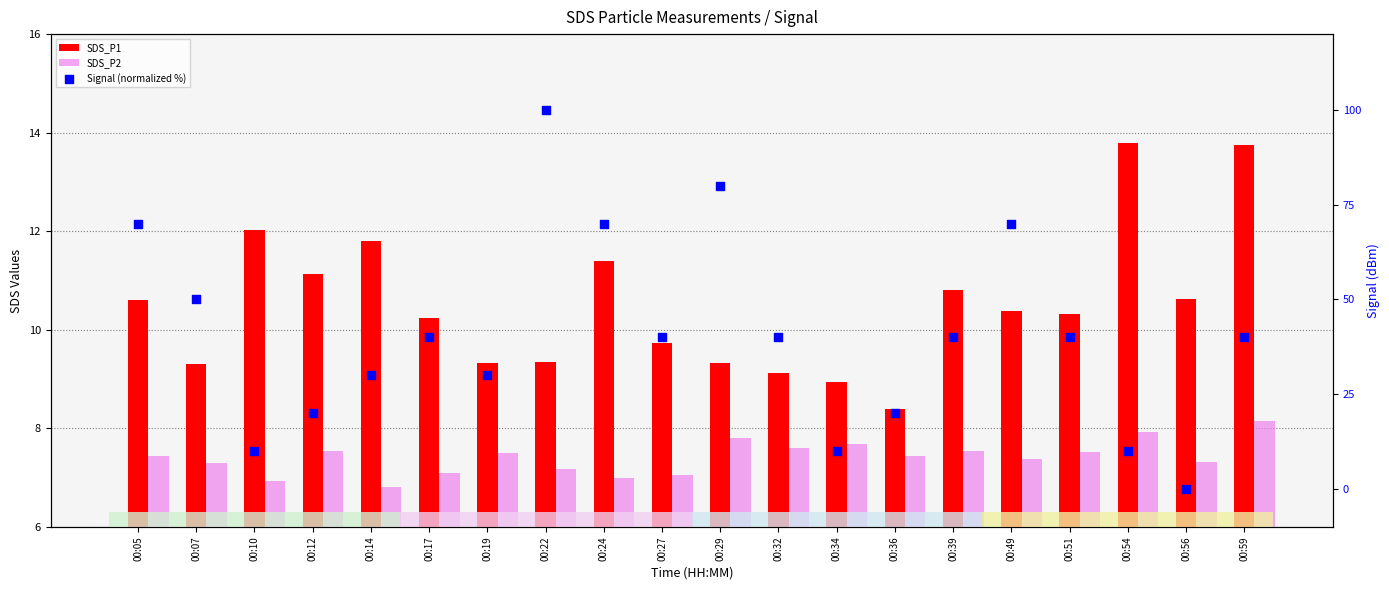

What is the total value across all series at 00:34?

26.6